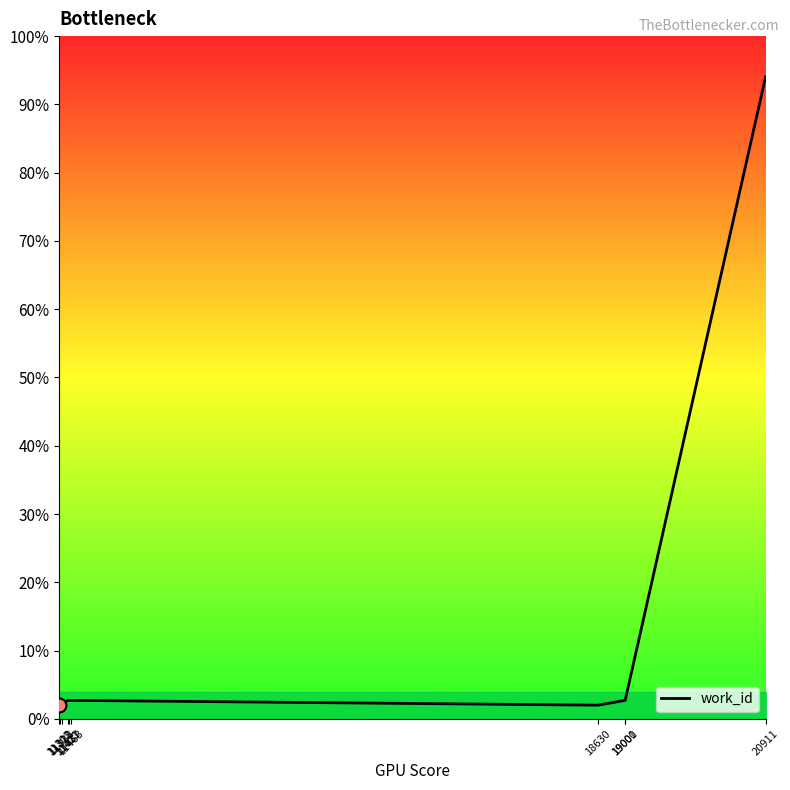

What is the smallest value displayed?

2.0